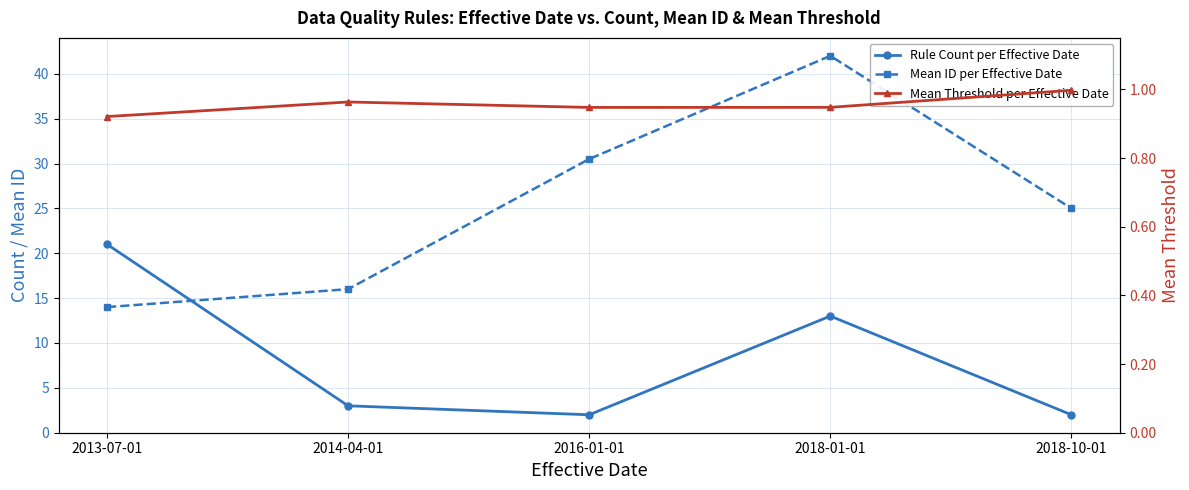

How many lines are shown in the chart?

3